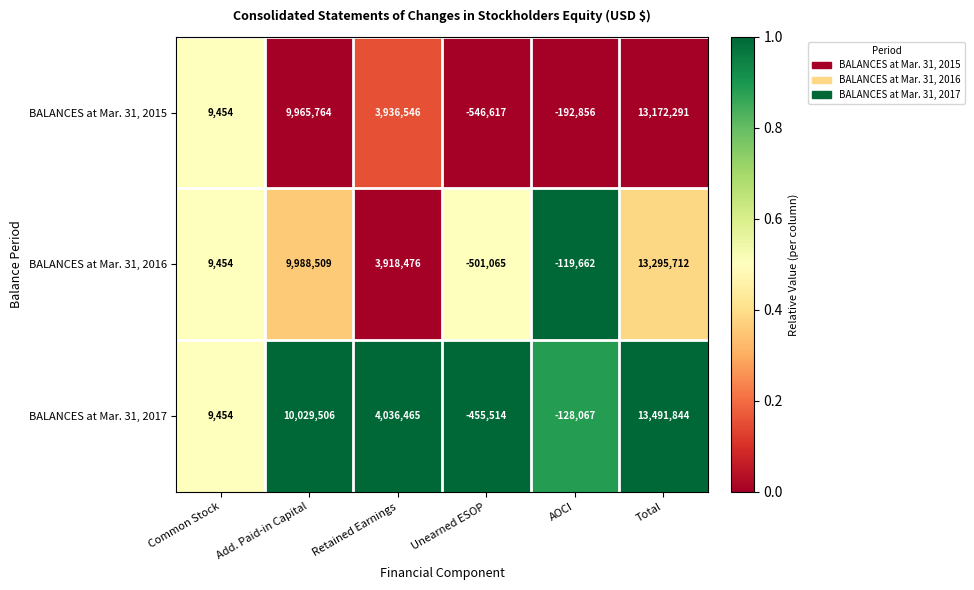

Where is BALANCES at Mar. 31, 2016 nearest to the value 6397323?

Retained Earnings